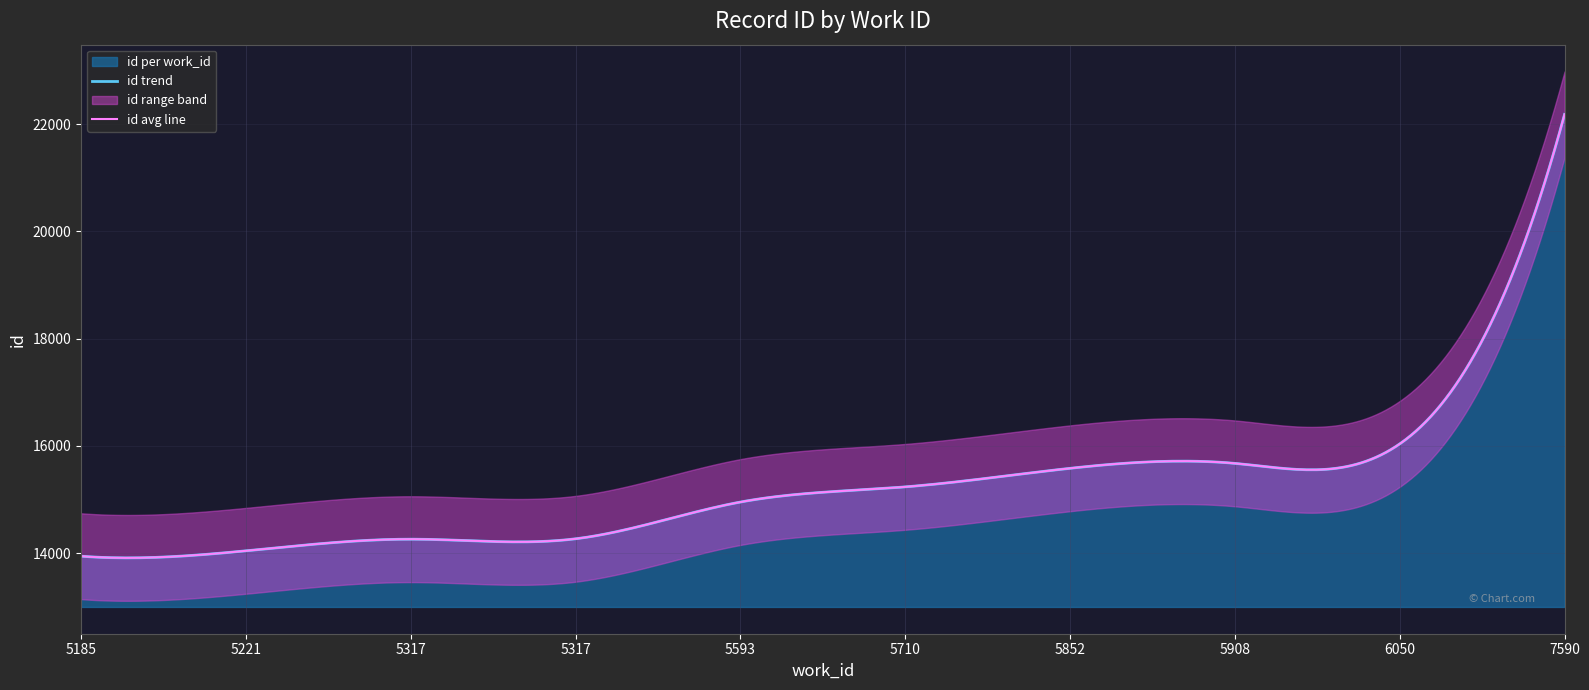

What is the difference between the second highest and second lowest values?

1993